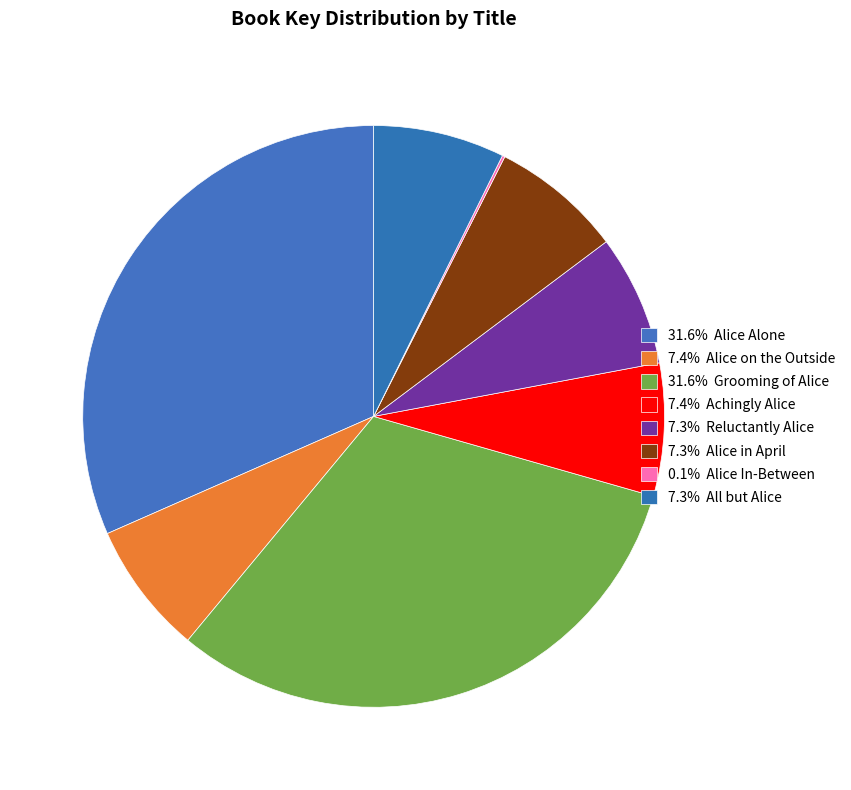

How many segments does this pie chart have?

8